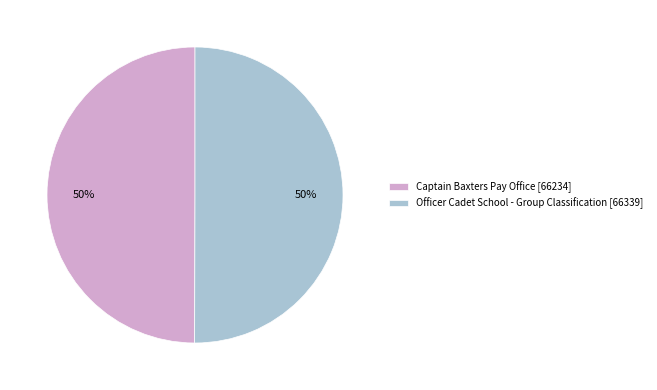

Do Officer Cadet School - Group Classification [66339] and Captain Baxters Pay Office [66234] together represent more than half of the pie?

Yes